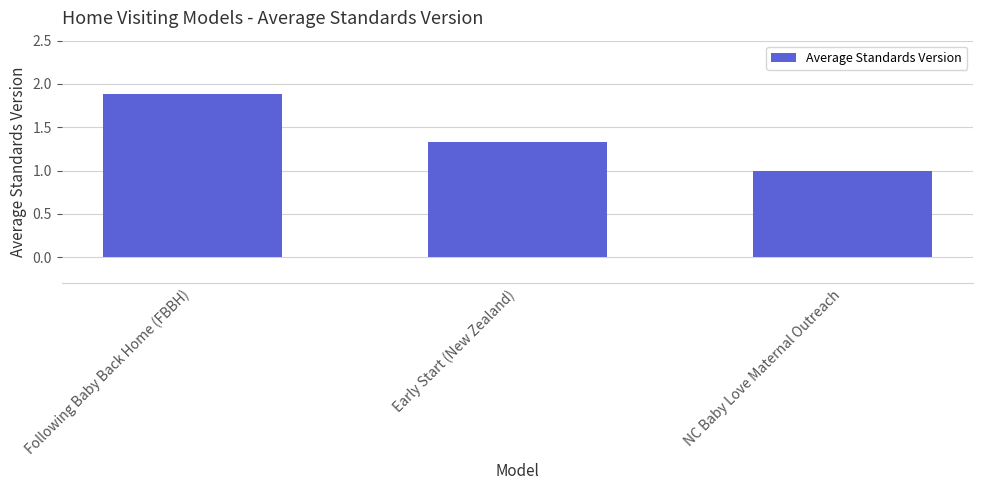

Which has a higher value, Early Start (New Zealand) or NC Baby Love Maternal Outreach?

Early Start (New Zealand)